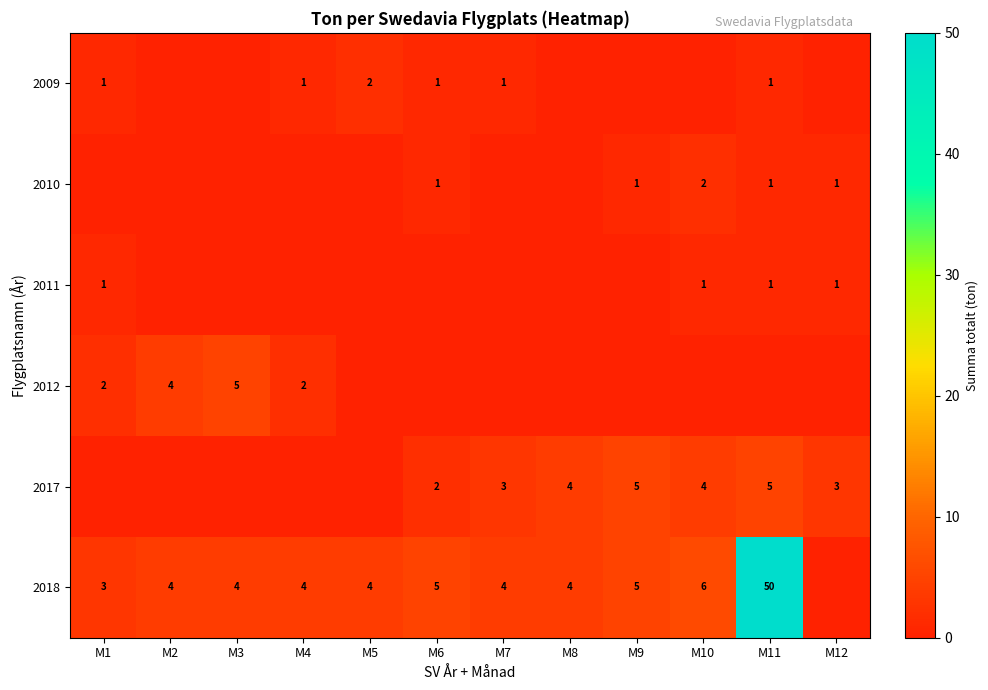

Which has a higher value, M6 or M12?

M6